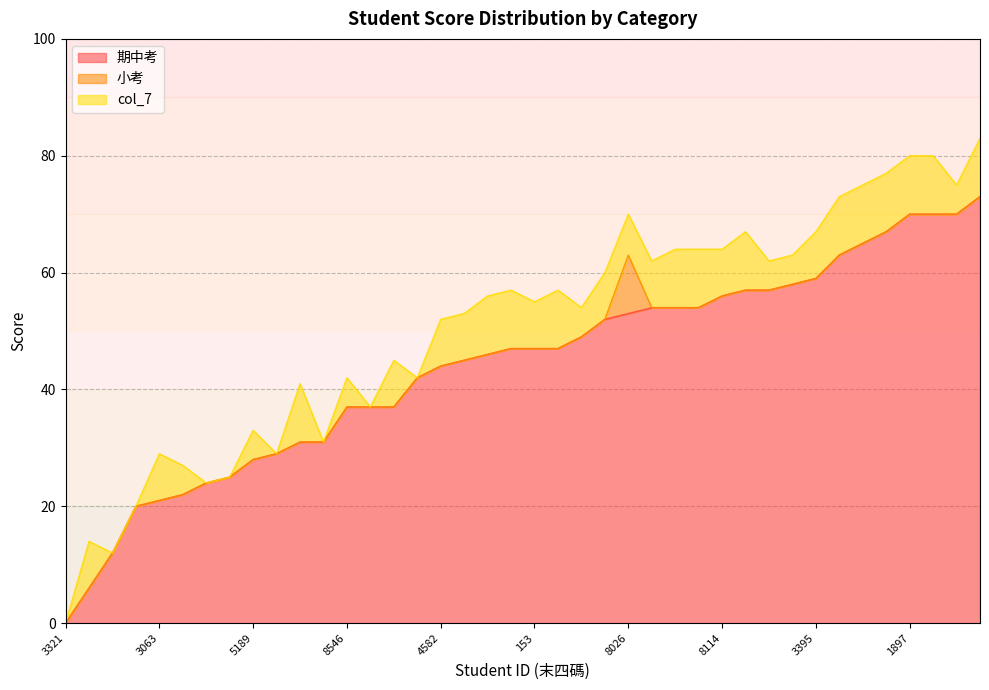

Which category has the highest value in the 小考 series?

8026